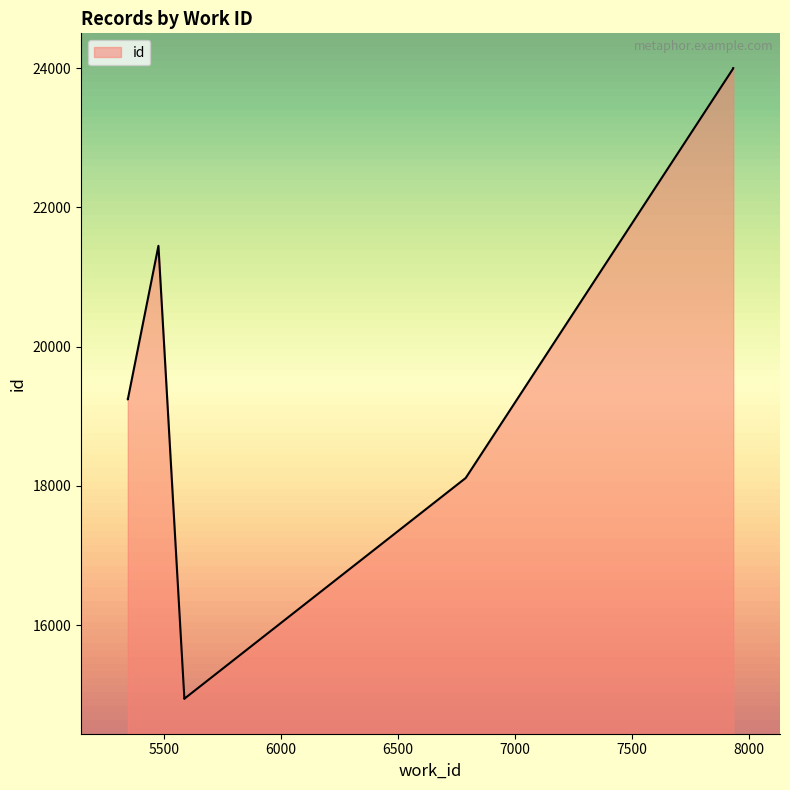

What is the difference between the maximum and minimum values?

9059